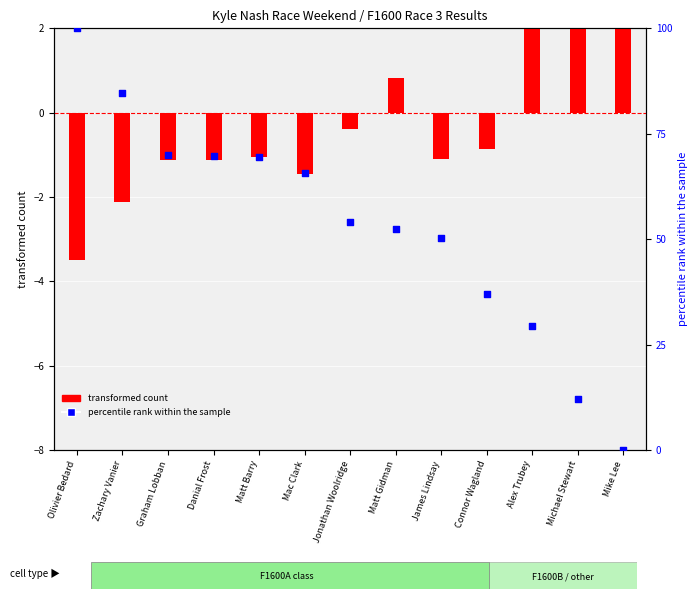

Which series reaches the minimum Y coordinate?

transformed count